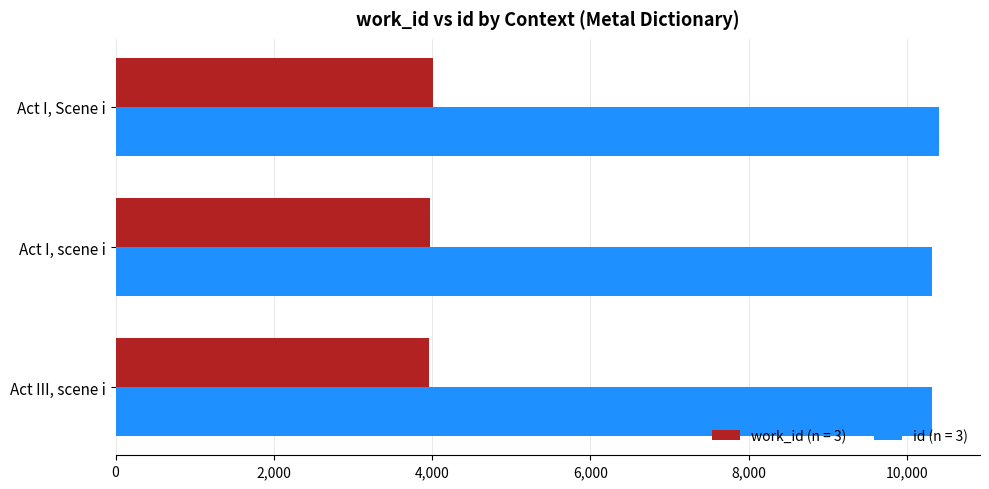

What is the sum of all id (n = 3) values?

31038